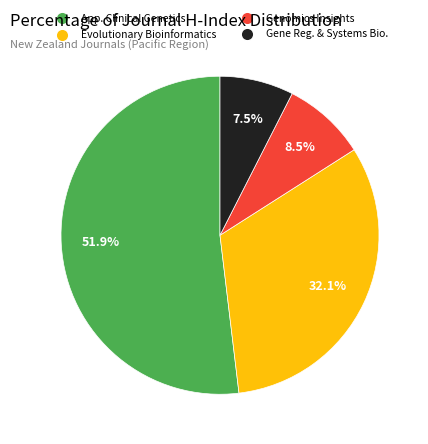

Rank the categories by value from lowest to highest.

Gene Reg. & Systems Bio., Genomics Insights, Evolutionary Bioinformatics, App. Clinical Genetics